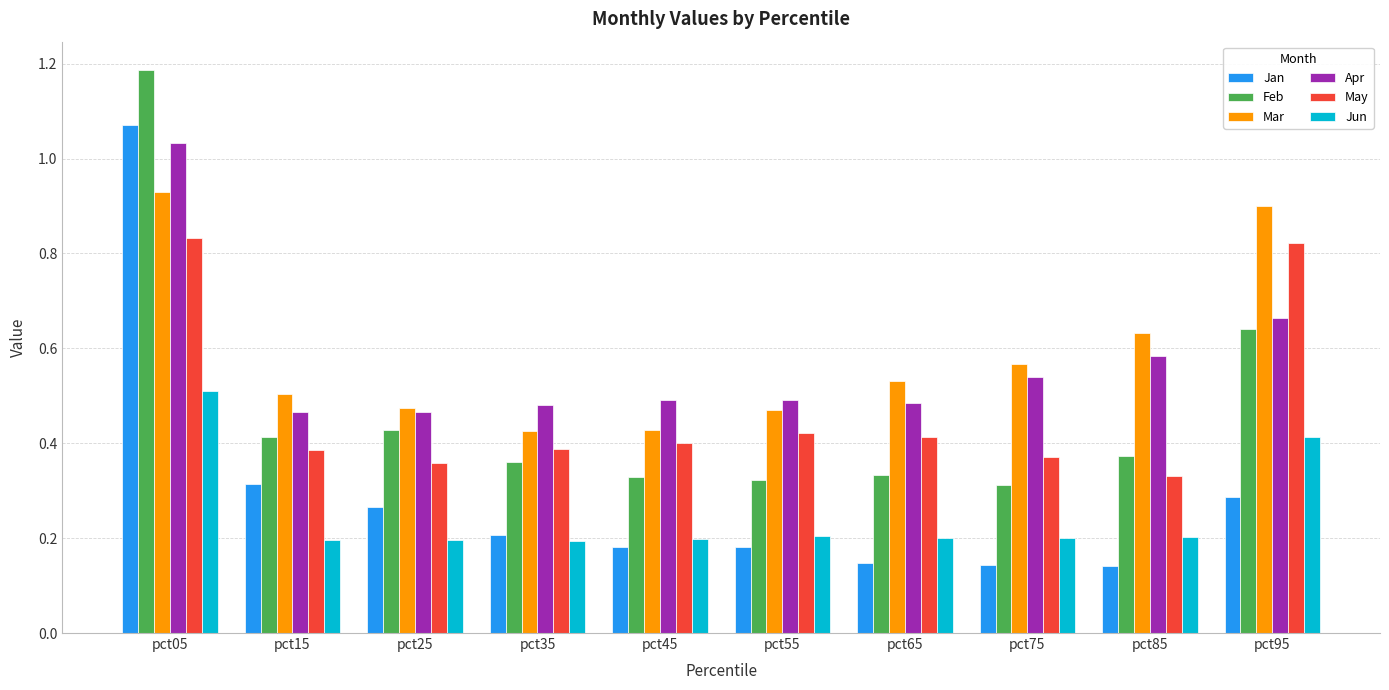

How many bars are there in total?

60